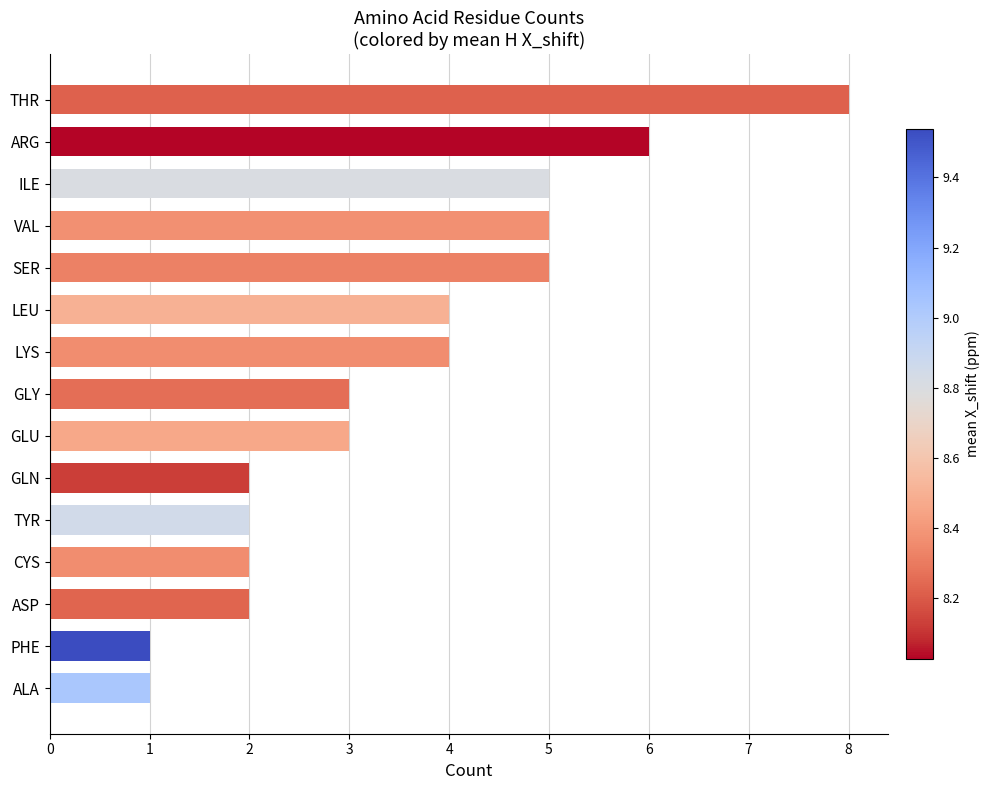

The value at PHE is 1. True or false?

True